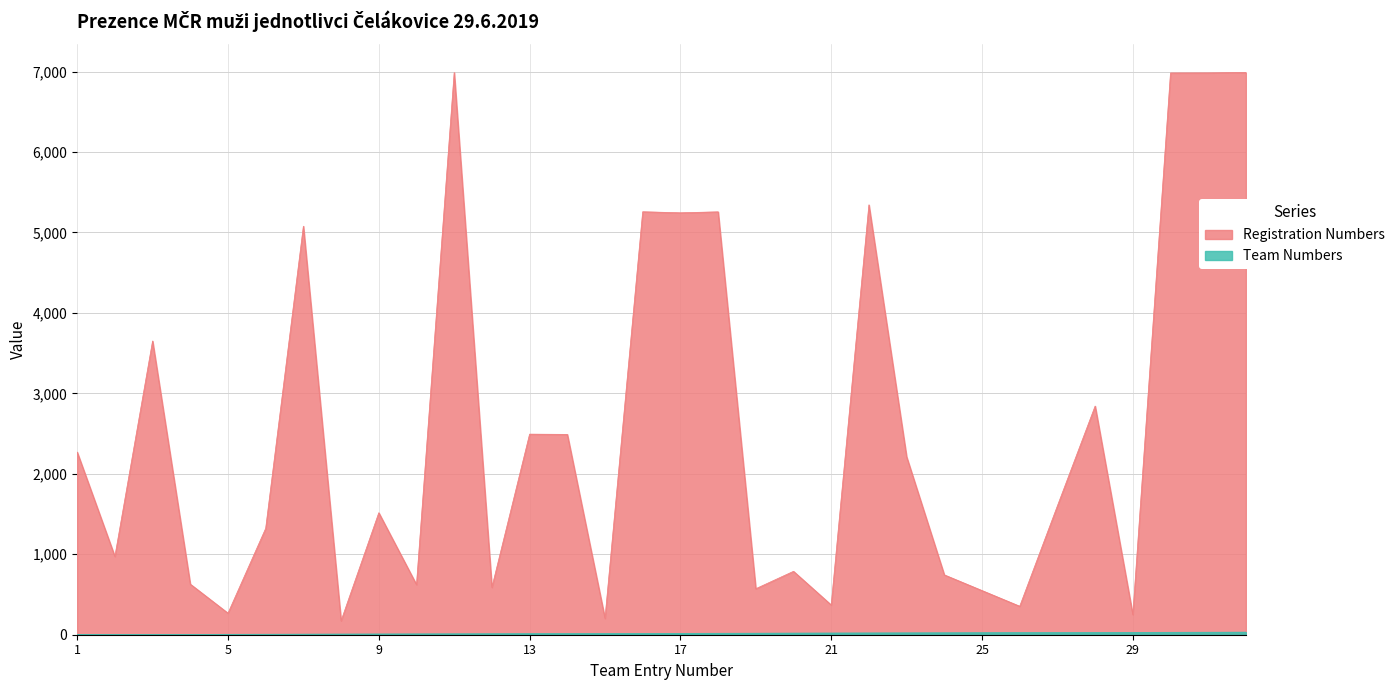

What is the difference between the Registration Numbers values at 26 and 32?

6634